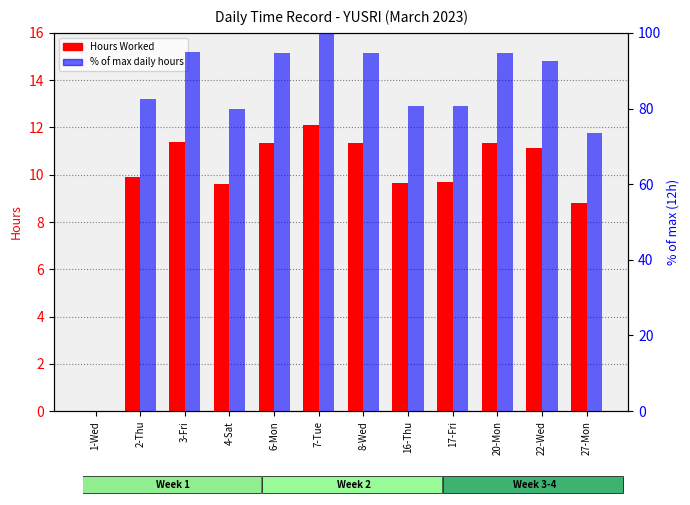

What is the difference between the second highest and minimum values in the Hours Worked series?

11.4